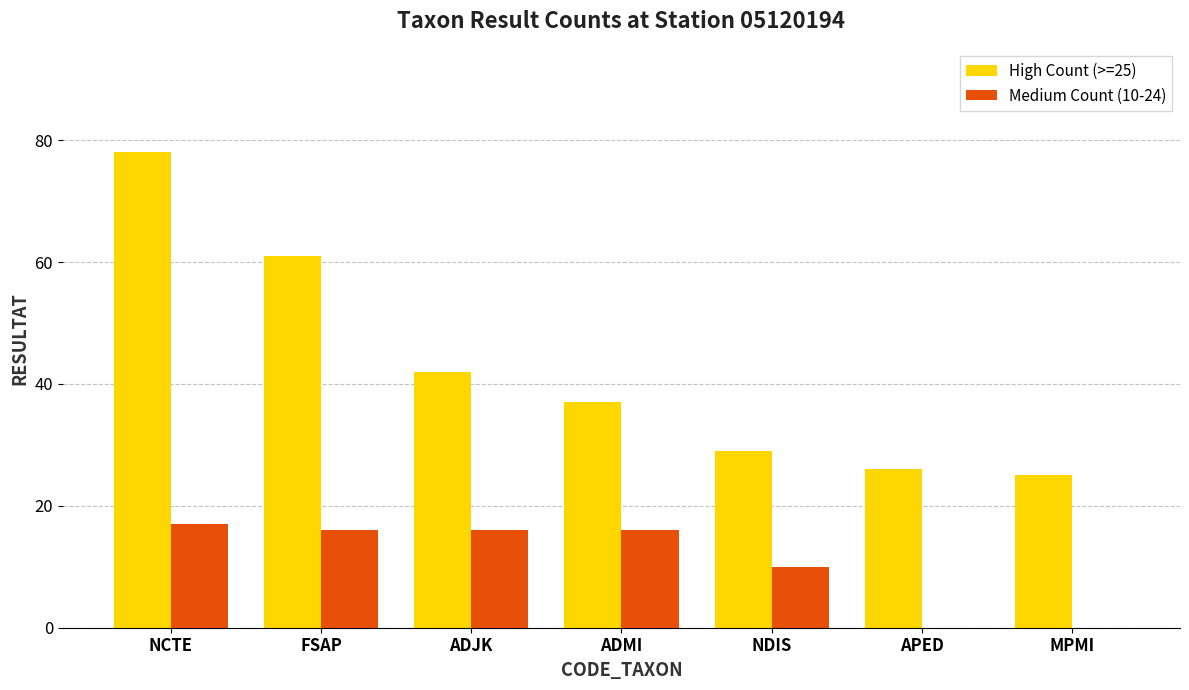

What is the maximum value shown in the chart?

78